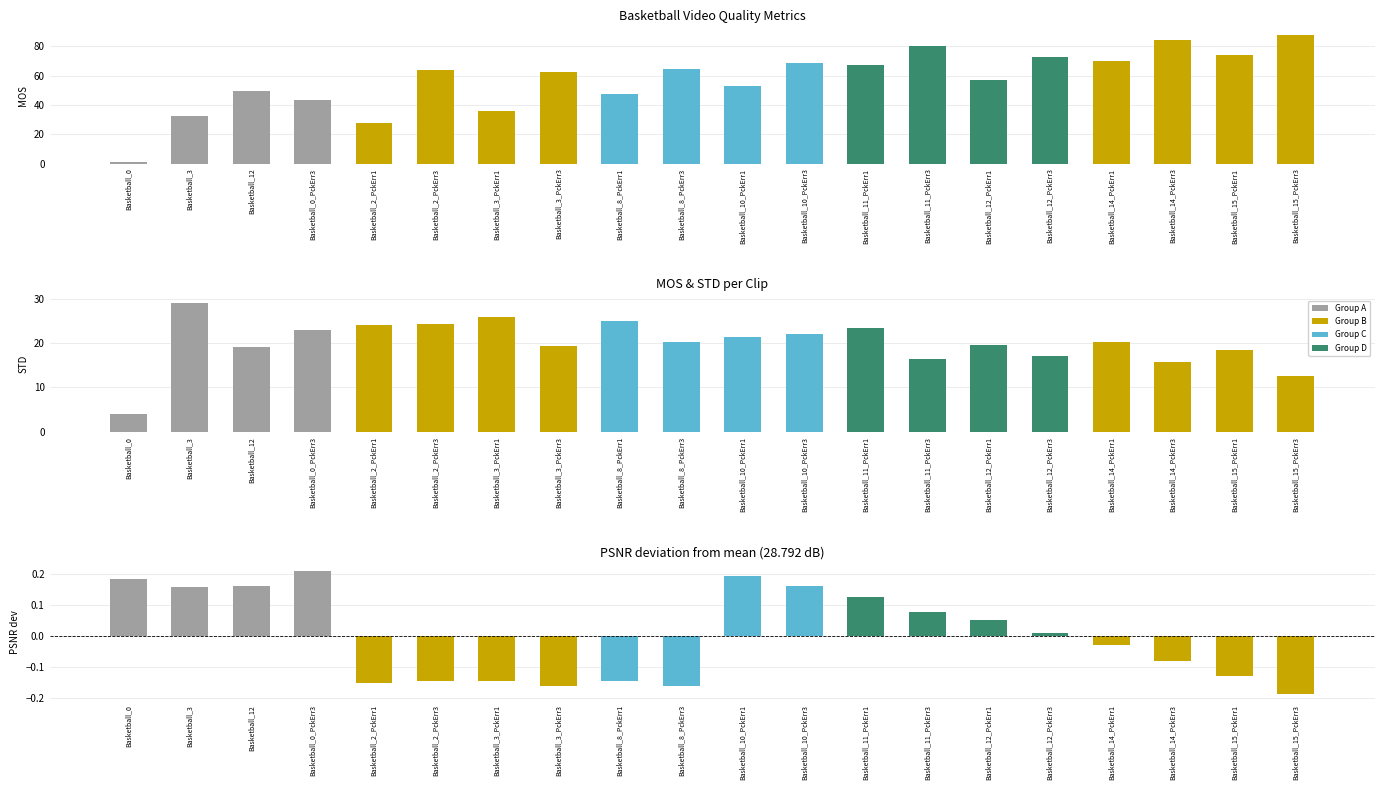

How many values in the STD series exceed 20?

11